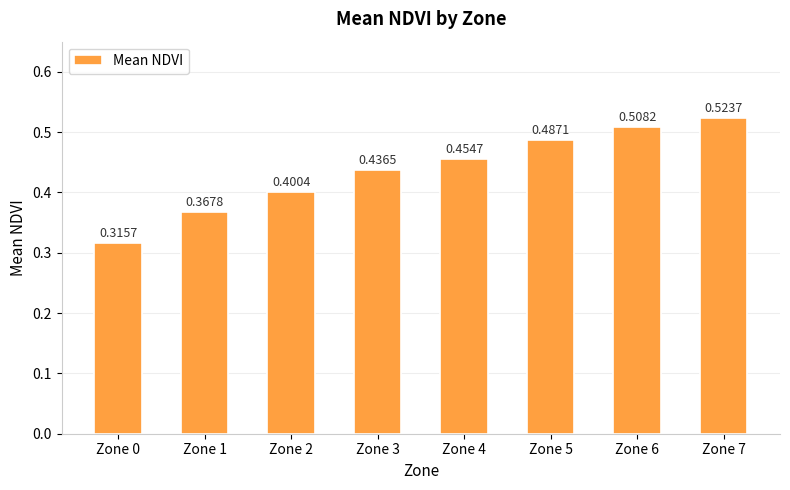

Between Zone 4 and Zone 0, which is larger?

Zone 4